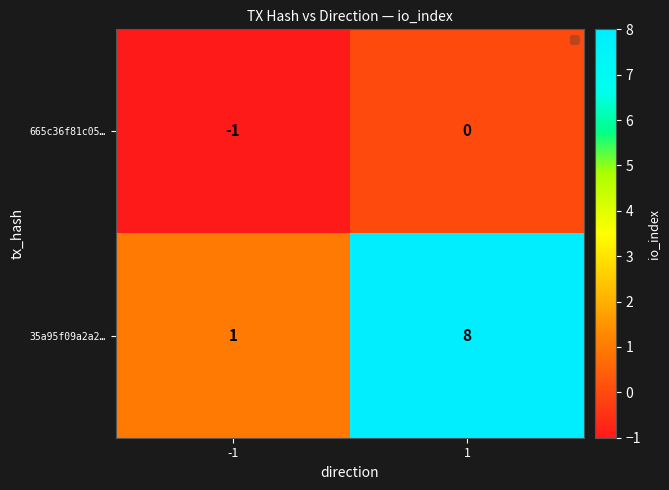

Which series has the widest spread of values?

35a95f09a2a2…